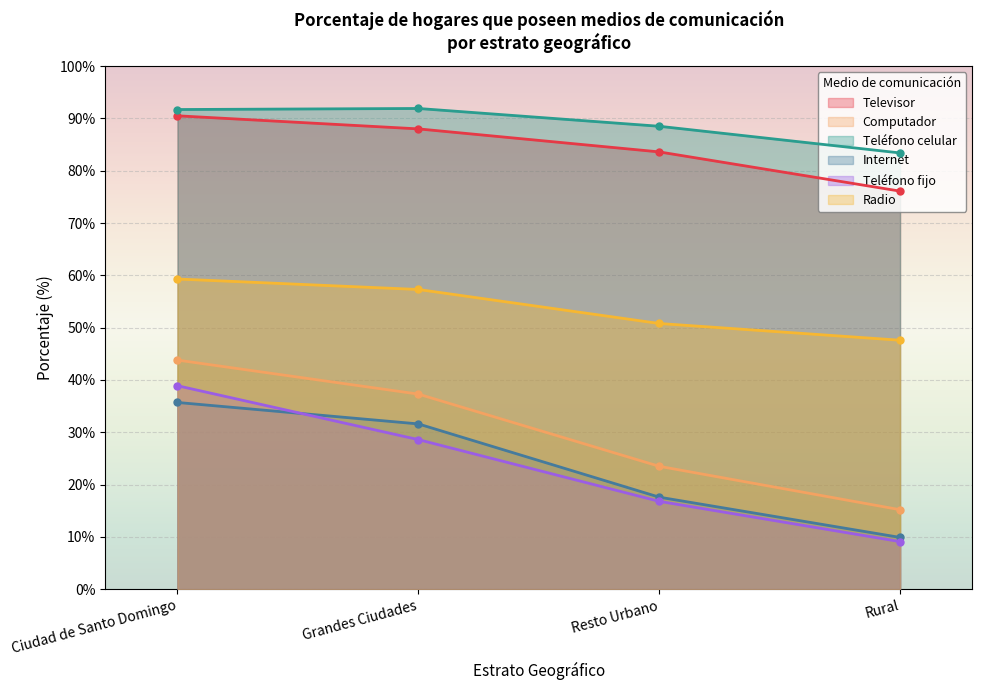

True or false: Radio and Televisor cross at least once.

False